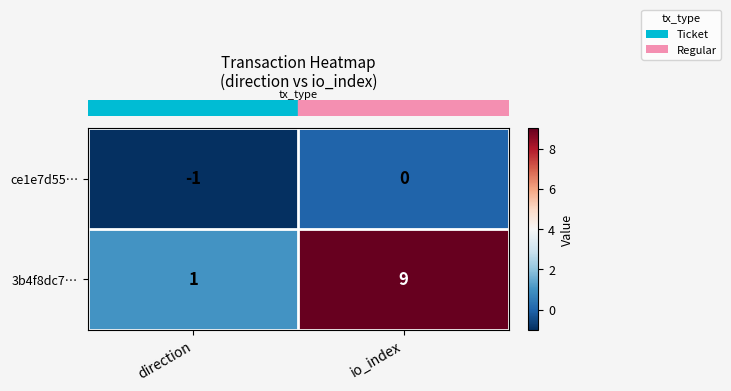

Is the value of ce1e7d55… at io_index greater than the value of 3b4f8dc7… at direction?

No